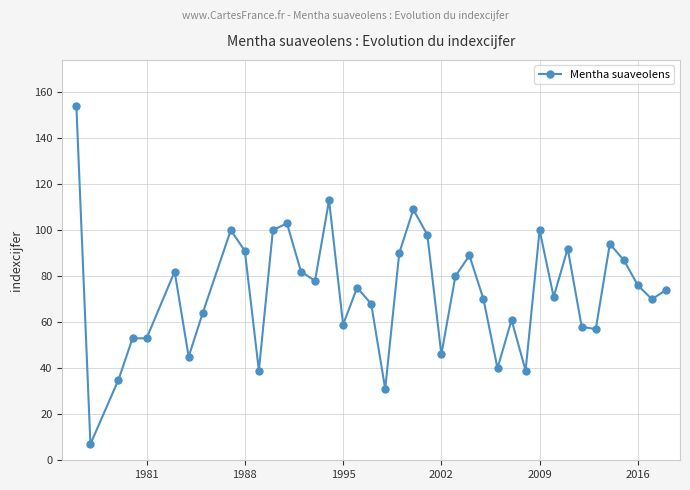

What is the value of the 14th point from the left?

82